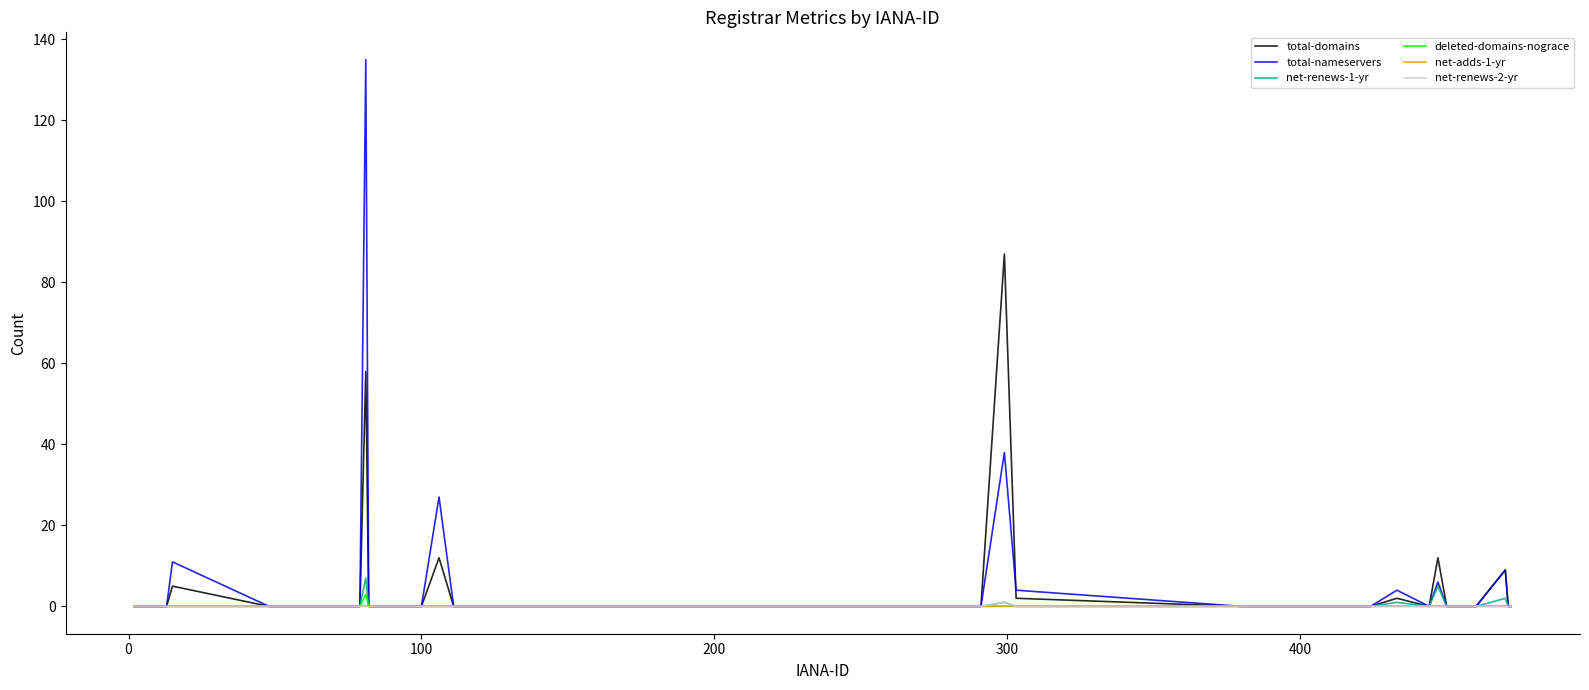

Which series has the largest range (max minus min)?

total-nameservers